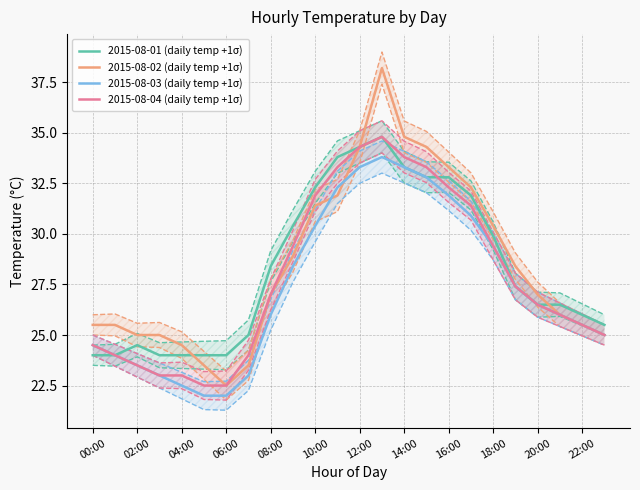

The 2015-08-04 (daily temp +1σ) series shows 33.8 at 14:00. True or false?

True